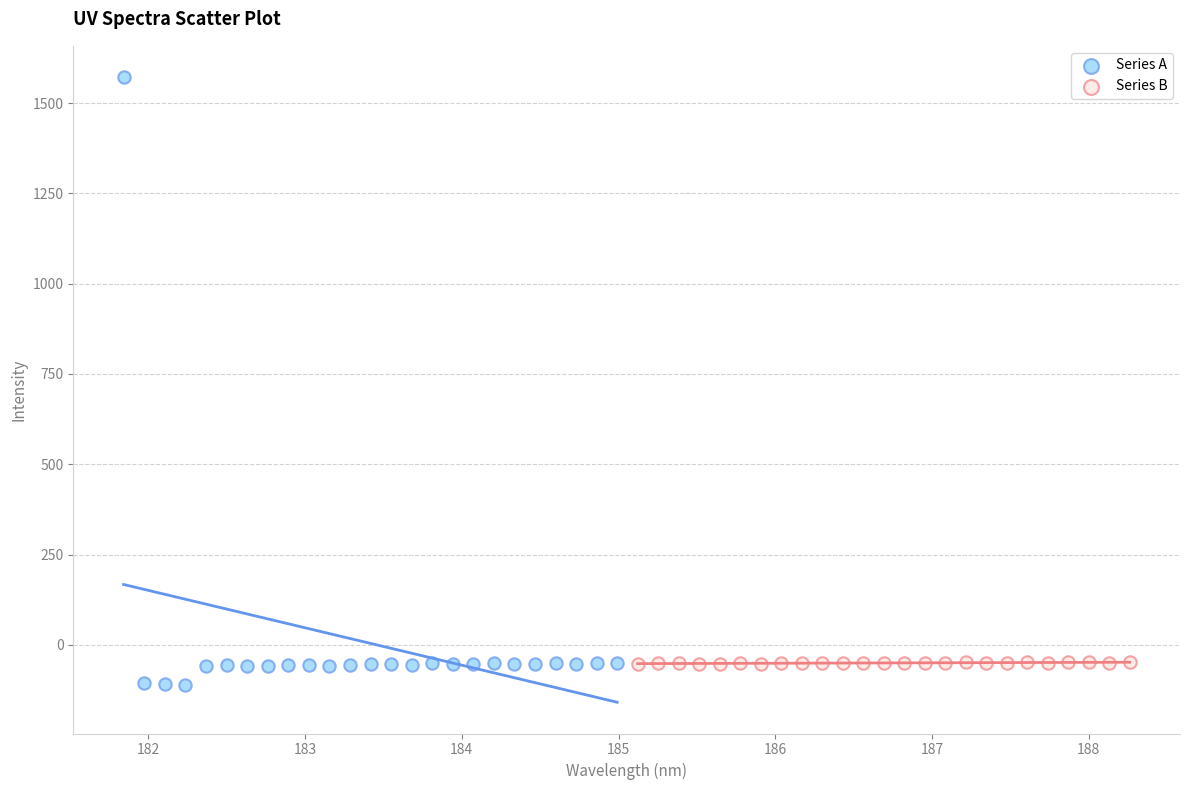

Which series reaches the maximum Y coordinate?

Series A